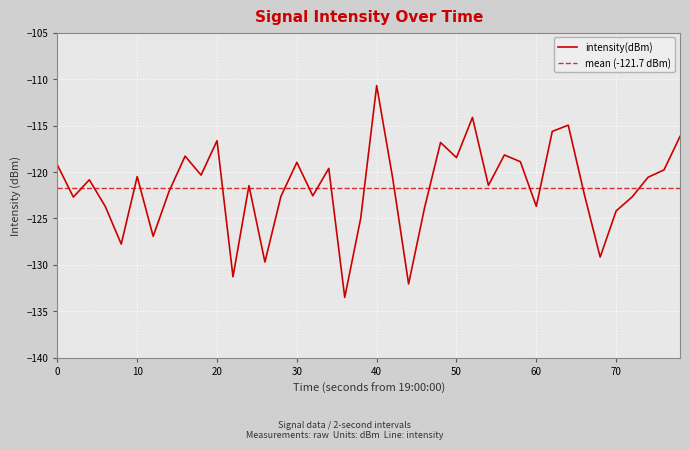

At which label does intensity(dBm) reach its peak?

40